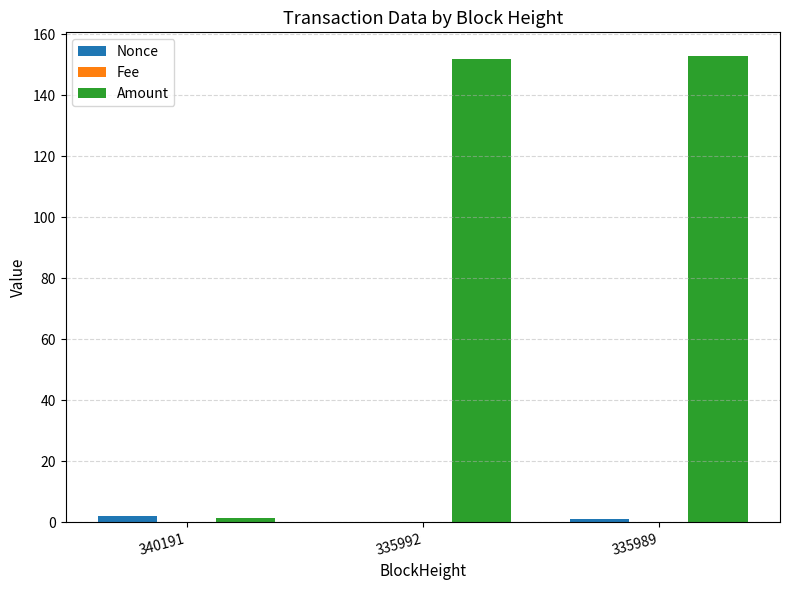

Where does the Amount series first go above 151?

335992